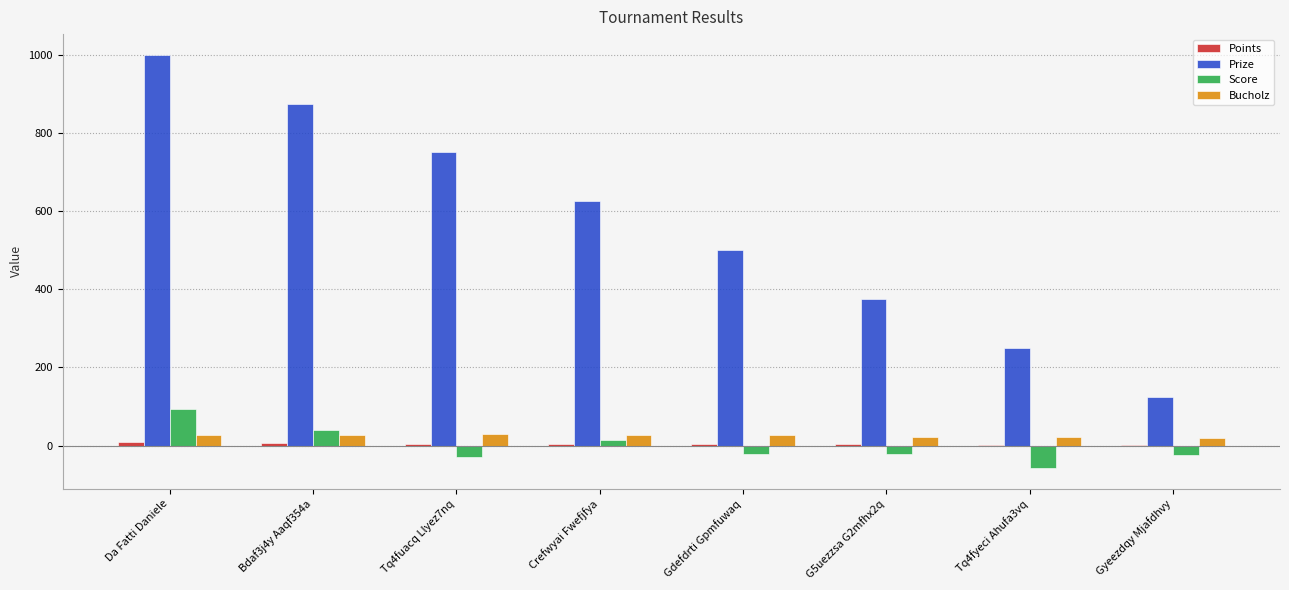

Which series has the largest total across all categories?

Prize